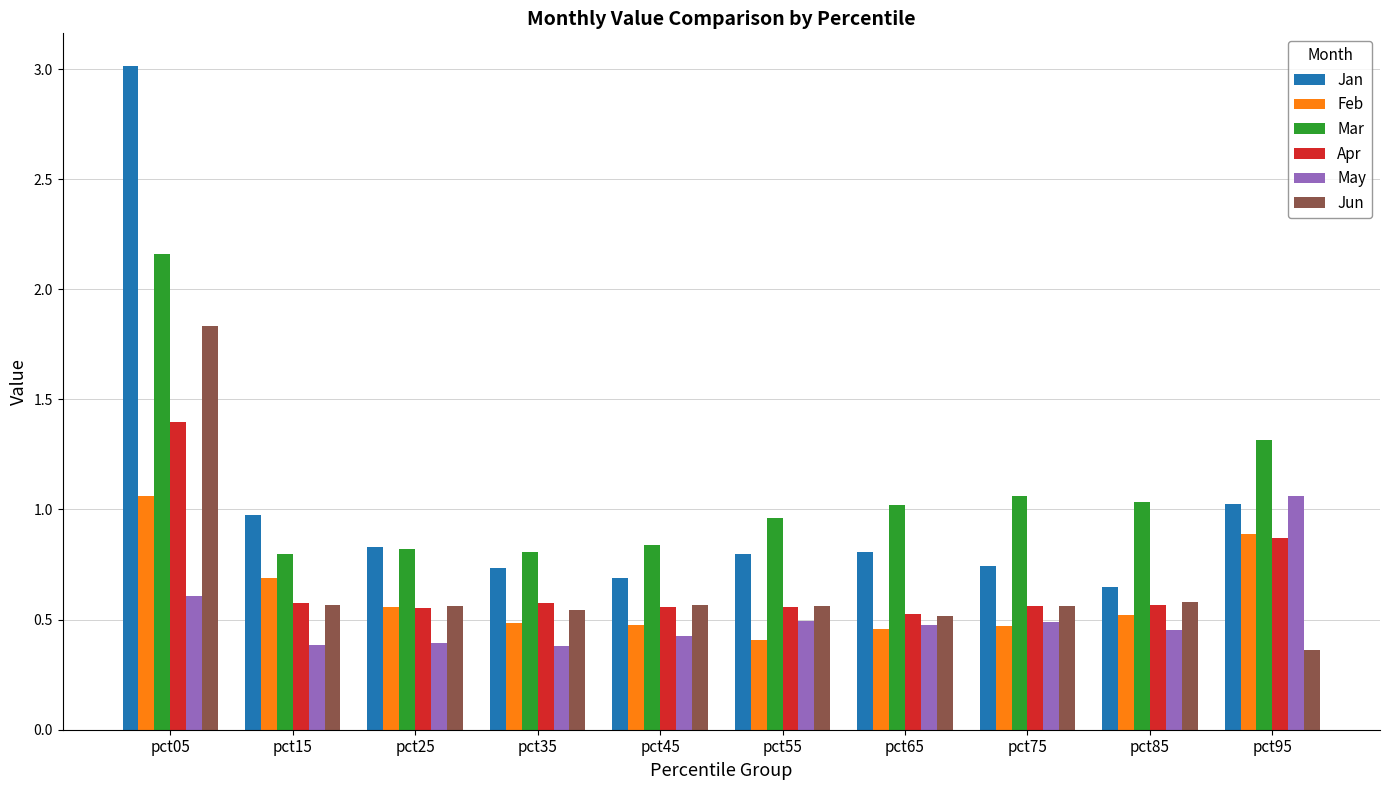

Rank the series at pct05 from lowest to highest value.

May, Feb, Apr, Jun, Mar, Jan